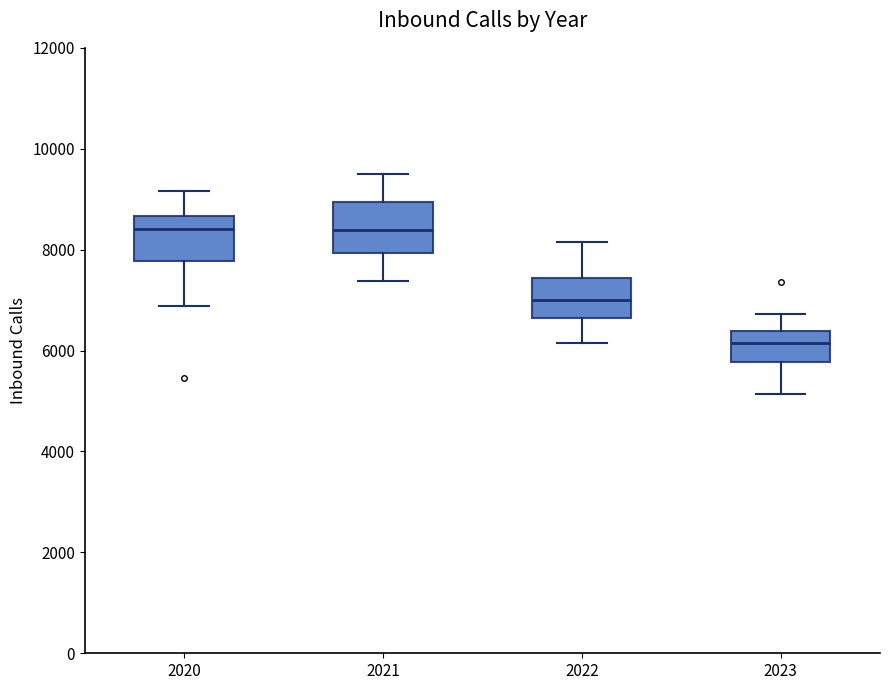

Reading left to right, transcribe this box plot: for each box, give where its median line is, the range the box spans, and where its two whiskers end, as read against the y-axis. The values are not printed on the chart, so give them approximately, as read against the axis.

2020: median 8400, box 7800 to 8600, whiskers 6800 to 9200
2021: median 8400, box 8000 to 9000, whiskers 7400 to 9600
2022: median 7000, box 6600 to 7400, whiskers 6200 to 8200
2023: median 6200, box 5800 to 6400, whiskers 5200 to 6800